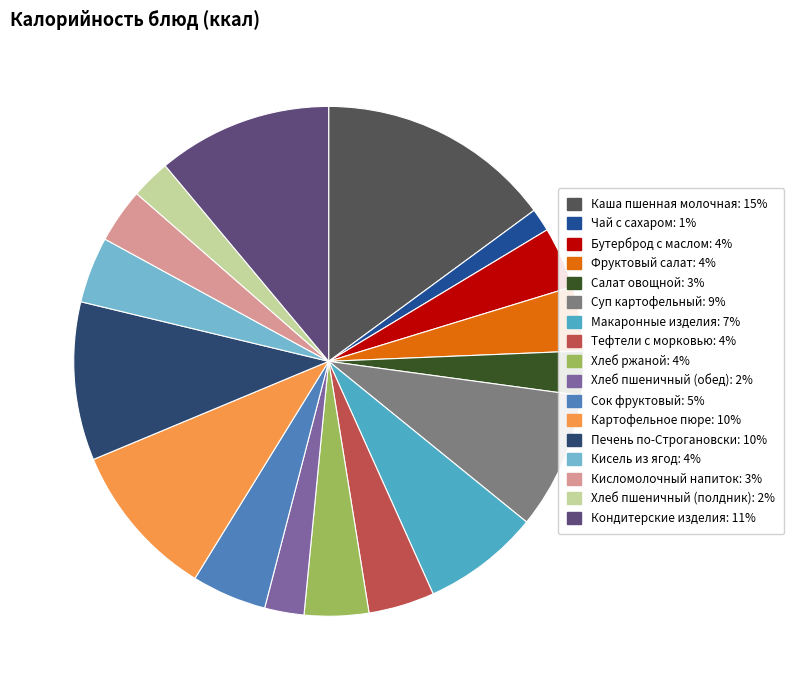

Do Бутерброд с маслом: 4% and Каша пшенная молочная: 15% together represent more than half of the pie?

No